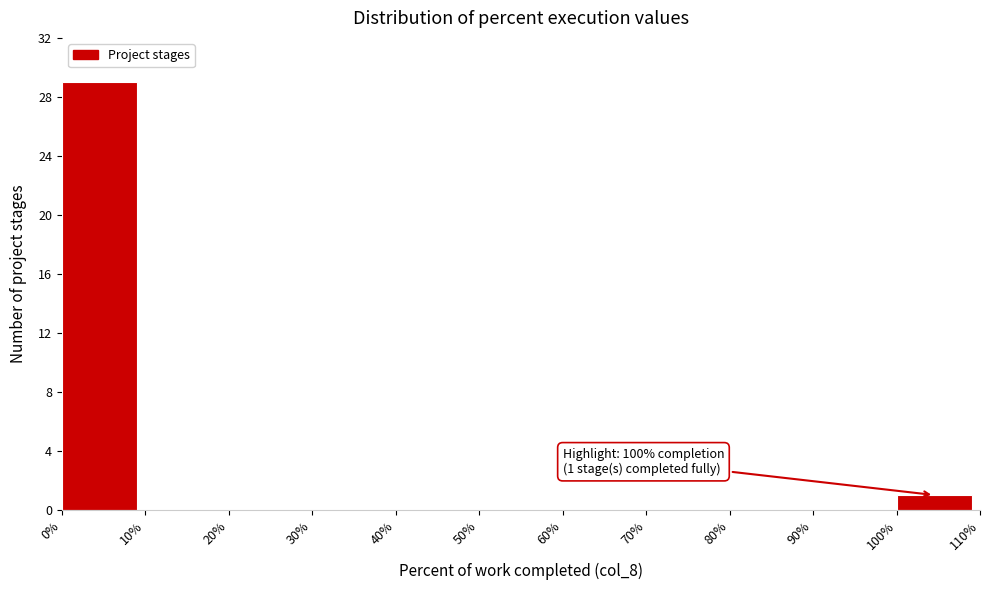

Which range on the x-axis has the tallest bar?

0% to 10%